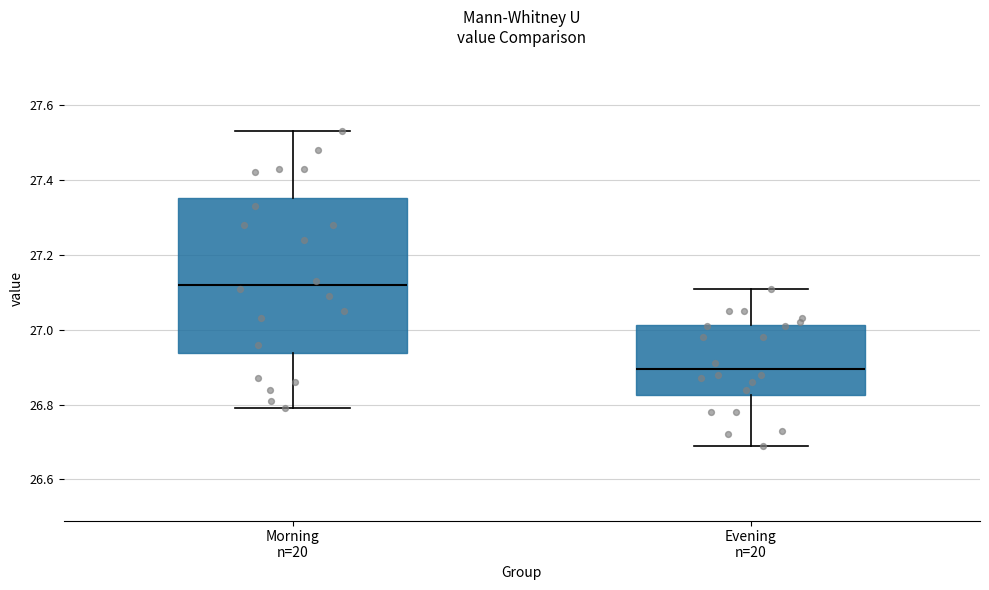

Reading left to right, transcribe this box plot: for each box, give where its median line is, the range the box spans, and where its two whiskers end, as read against the y-axis. The values are not printed on the chart, so give them approximately, as read against the axis.

Morning n=20: median 27.12, box 26.94 to 27.36, whiskers 26.80 to 27.54
Evening n=20: median 26.90, box 26.82 to 27.02, whiskers 26.70 to 27.12